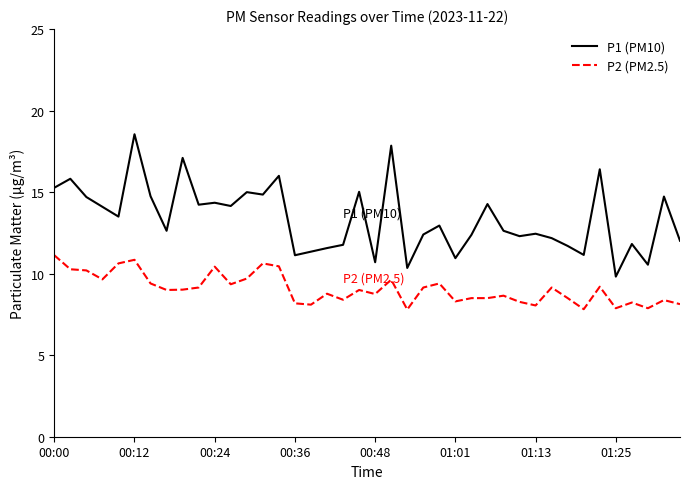

Rank the series by their maximum value, from lowest to highest.

P2 (PM2.5), P1 (PM10)